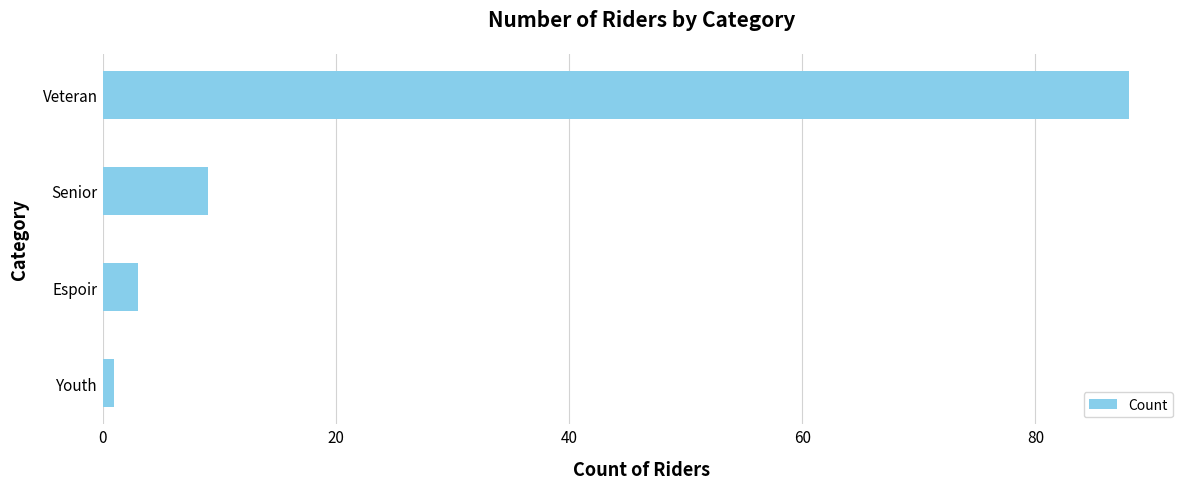

What is the difference between the maximum and minimum values?

87